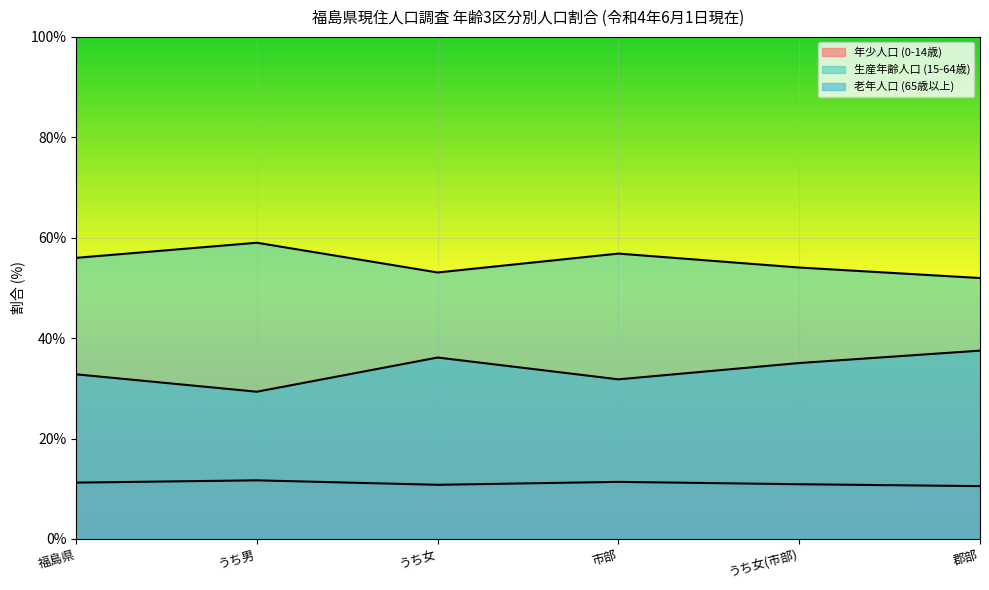

True or false: 生産年齢人口 (15-64歳) and 老年人口 (65歳以上) cross at least once.

False